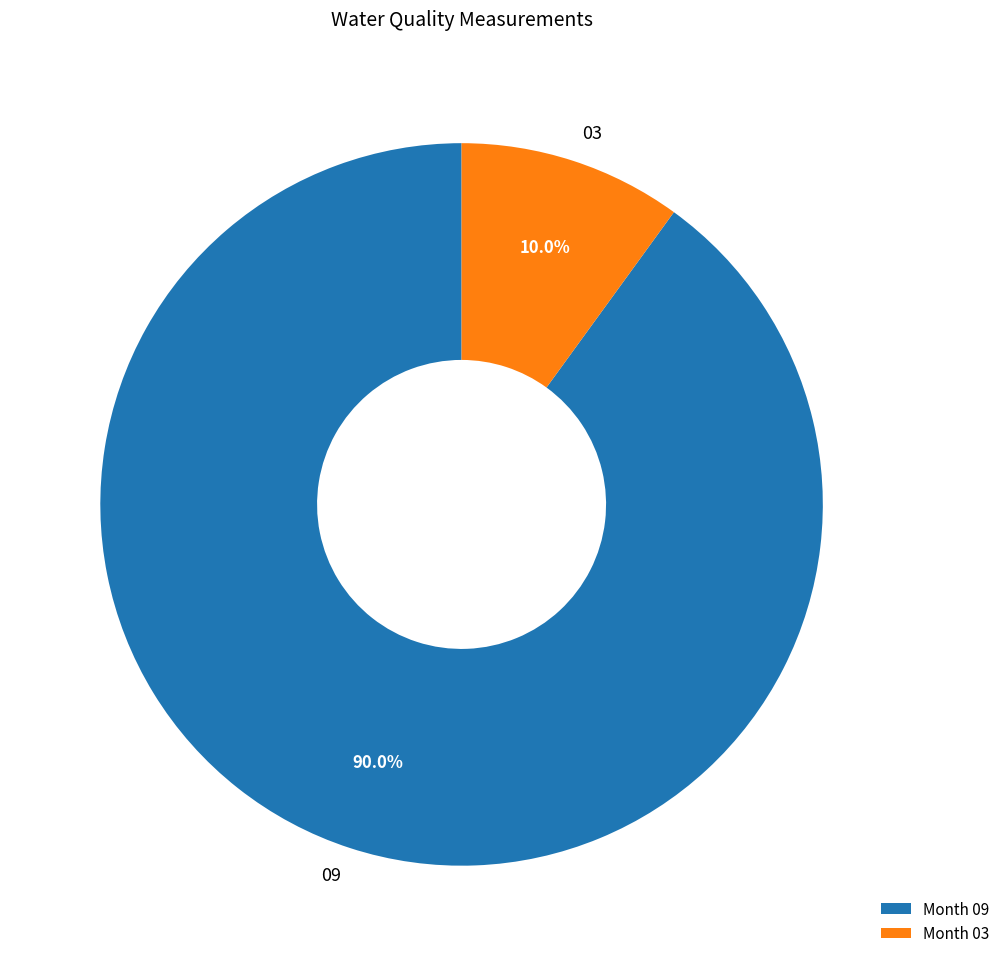

Is the sum of 03 and 09 greater than half?

Yes